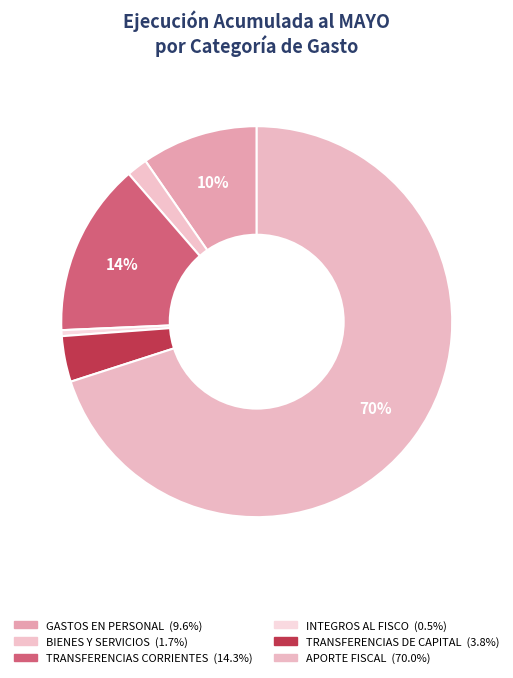

Approximately how many times larger is the value at APORTE FISCAL compared to GASTOS EN PERSONAL?

7.3